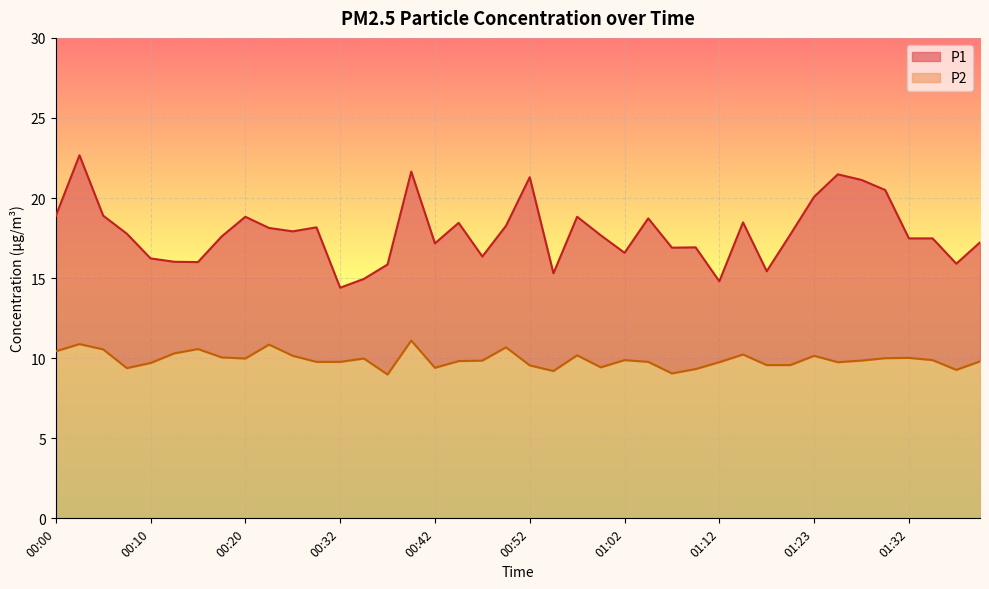

What is the average value of the P2 series?

9.9